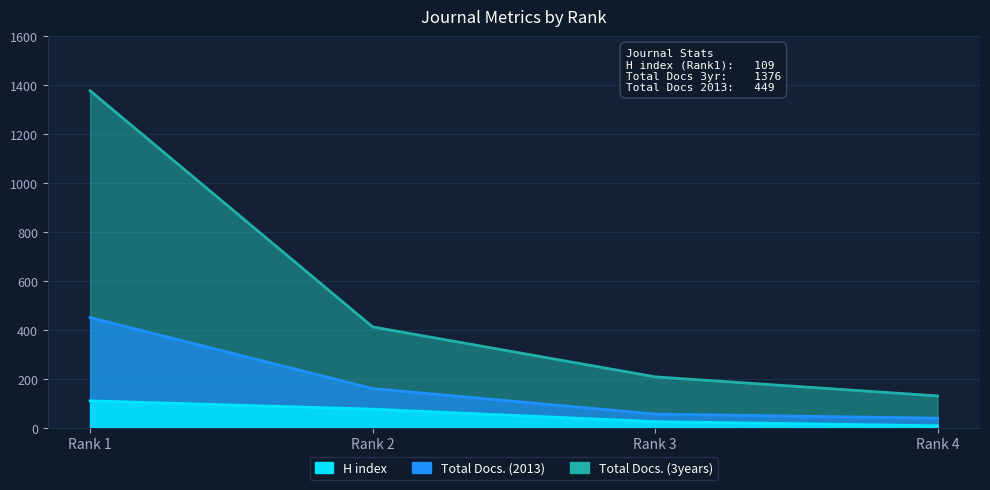

Between Rank 3 and Rank 4, which is larger?

Rank 3